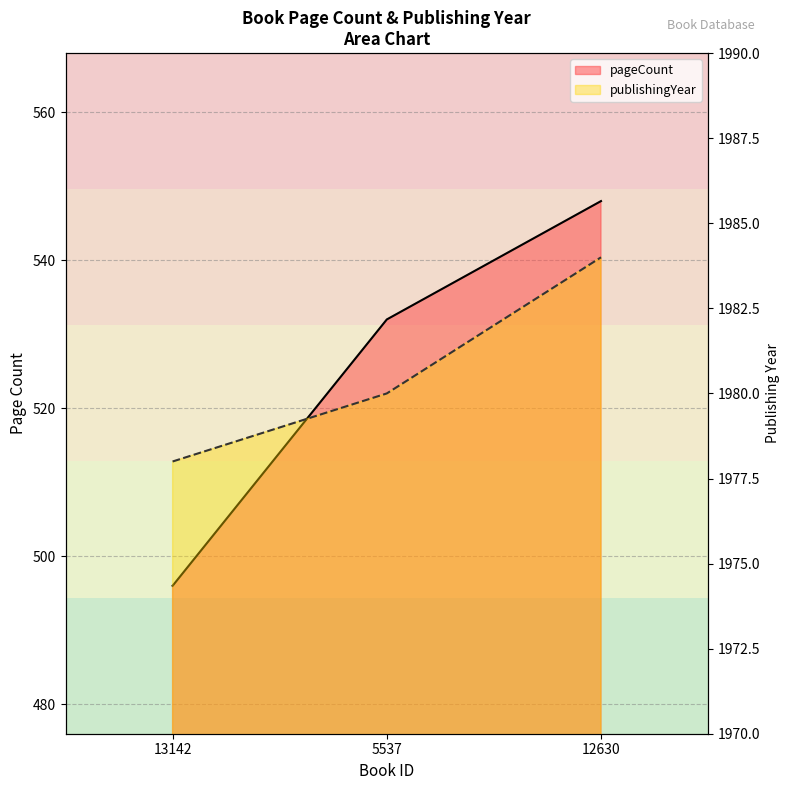

Rank the series at 5537 from highest to lowest value.

publishingYear, pageCount